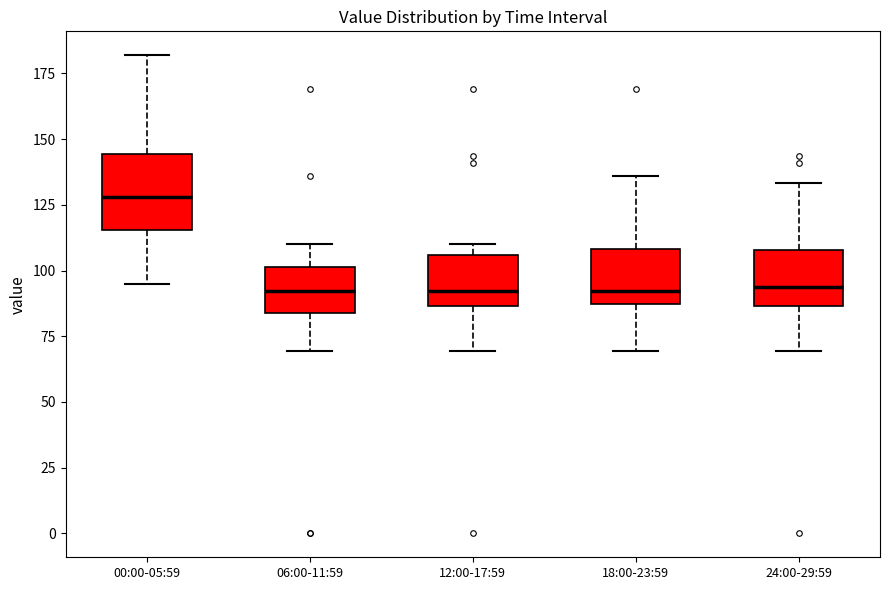

Reading left to right, transcribe this box plot: for each box, give where its median line is, the range the box spans, and where its two whiskers end, as read against the y-axis. The values are not printed on the chart, so give them approximately, as read against the axis.

00:00-05:59: median 130, box 115 to 145, whiskers 95 to 180
06:00-11:59: median 90, box 85 to 100, whiskers 70 to 110
12:00-17:59: median 90, box 85 to 105, whiskers 70 to 110
18:00-23:59: median 90, box 85 to 110, whiskers 70 to 135
24:00-29:59: median 95, box 85 to 110, whiskers 70 to 135